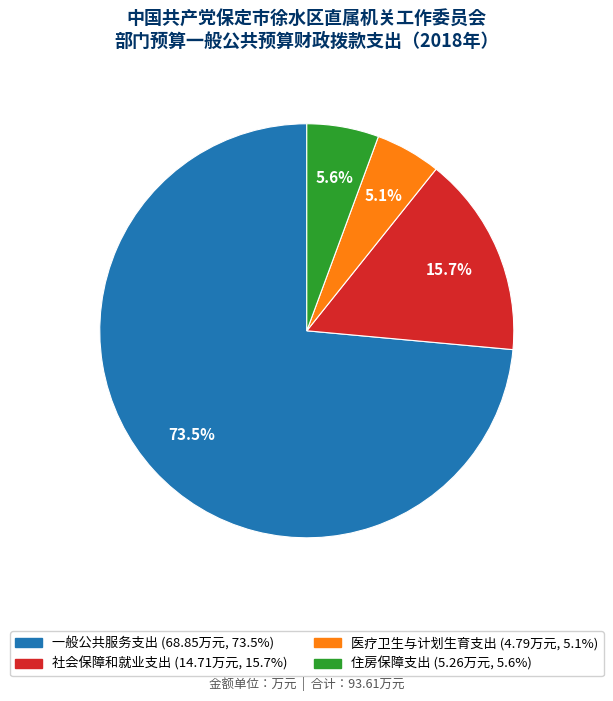

Count the number of slices in the pie.

4